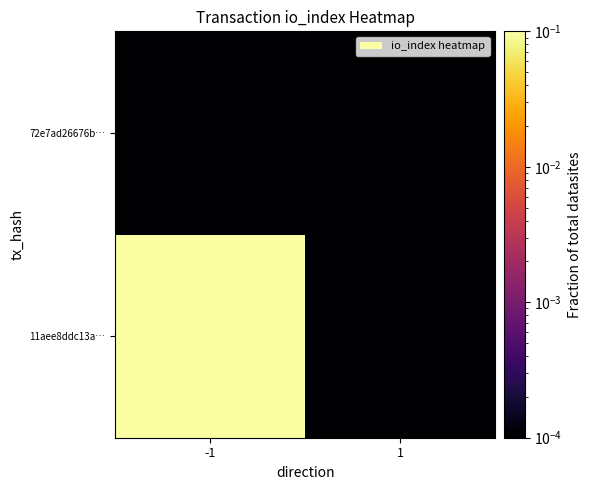

Rank the series at -1 from highest to lowest value.

11aee8ddc13a…, 72e7ad26676b…